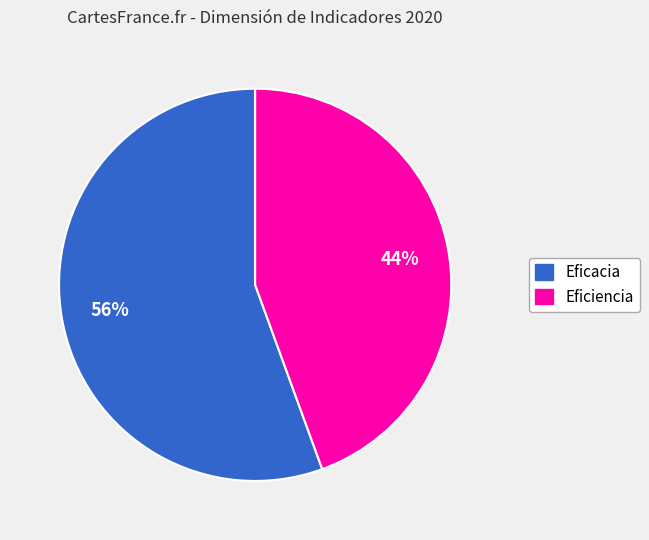

Count the number of slices in the pie.

2